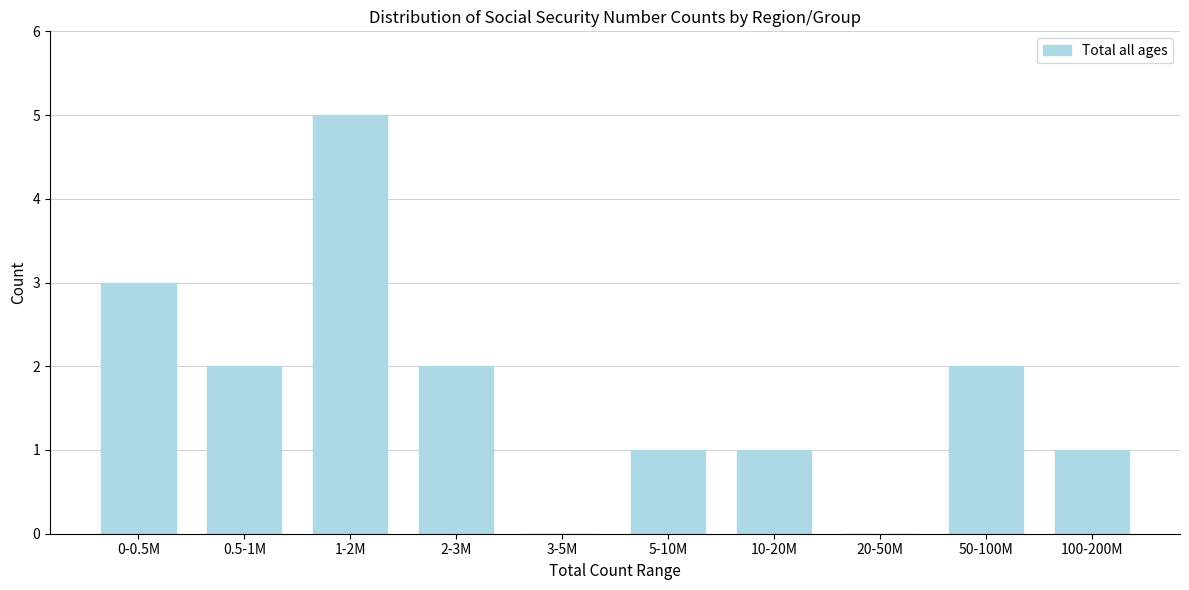

Reading left to right, what are all the values shown in this chart?

0-0.5M=3	0.5-1M=2	1-2M=5	2-3M=2	3-5M=0	5-10M=1	10-20M=1	20-50M=0	50-100M=2	100-200M=1